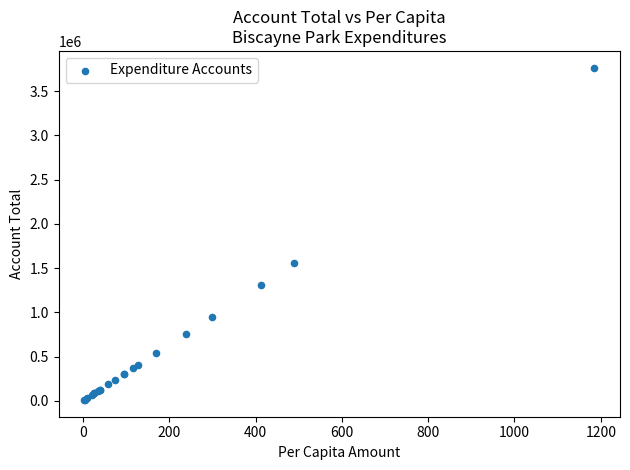

What Y value in the scatter plot is closest to 1886621?

1554048